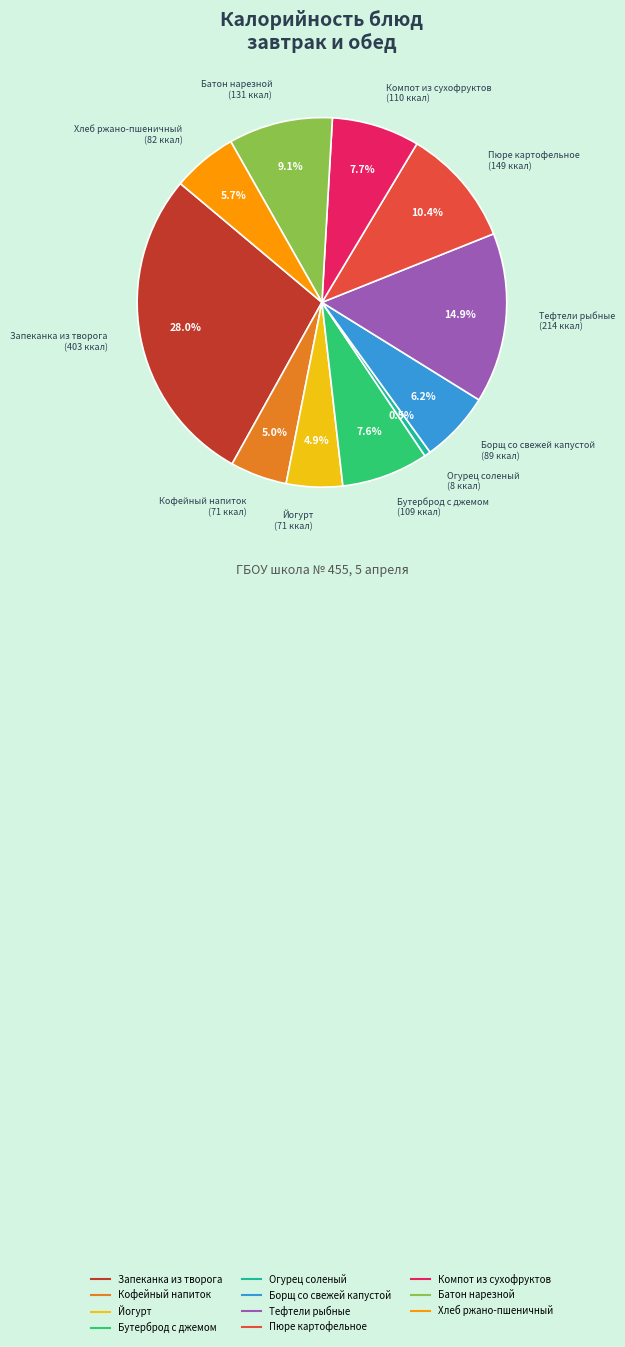

What is the ratio of the value at Тефтели рыбные to the value at Йогурт?

3.0